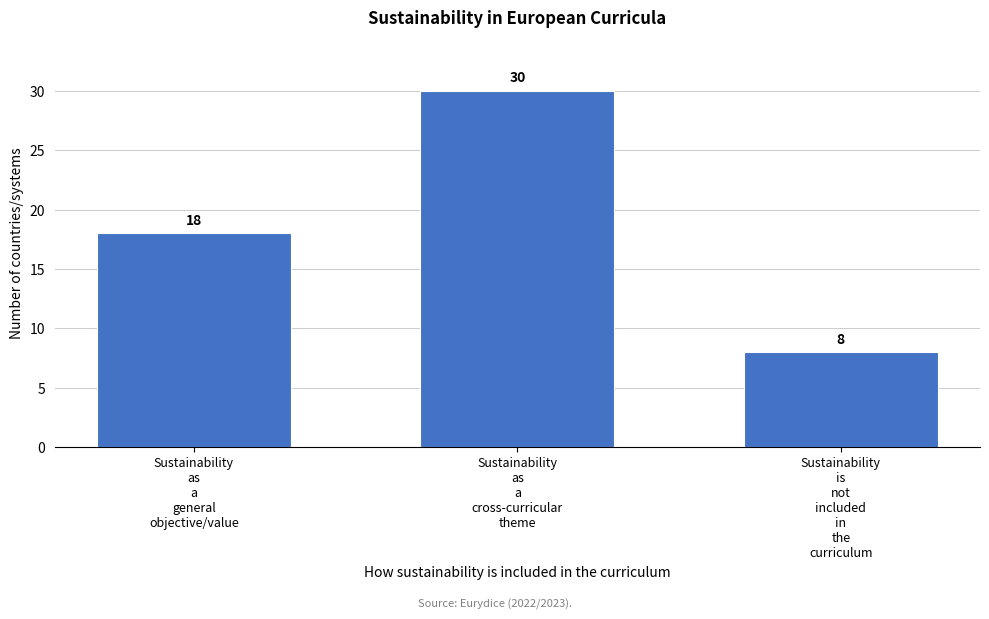

Reading left to right, extract all data points from this chart.

18	30	8